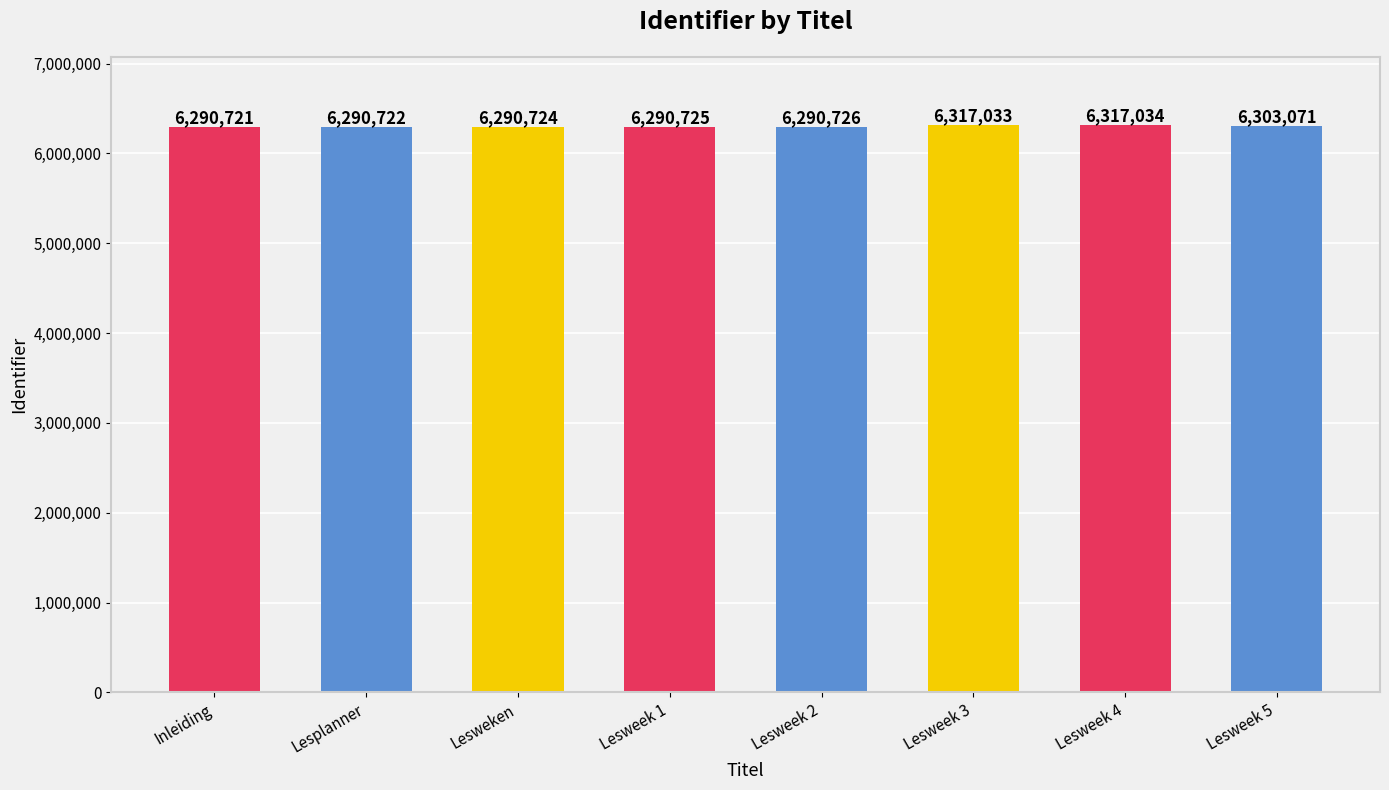

Read the value at Lesweek 3, to the nearest 100.

6317000